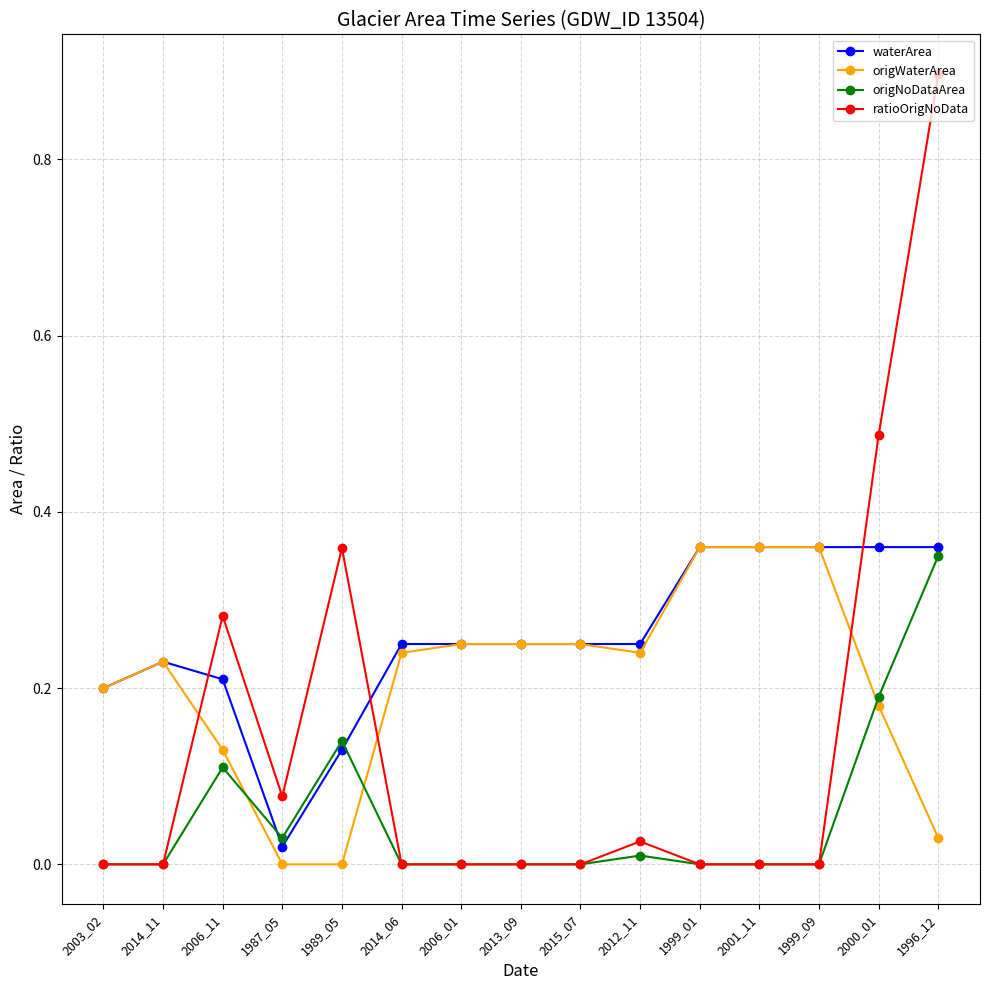

After their last crossing, which series has the higher values: ratioOrigNoData or waterArea?

ratioOrigNoData